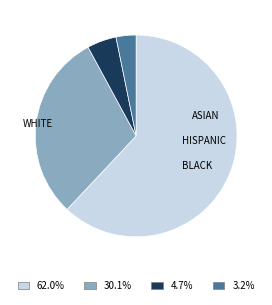

Is there any slice that represents more than half of the pie?

Yes